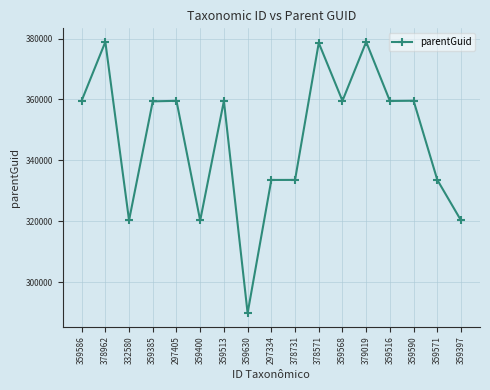

What is the label of the 4th point from the left?

359385